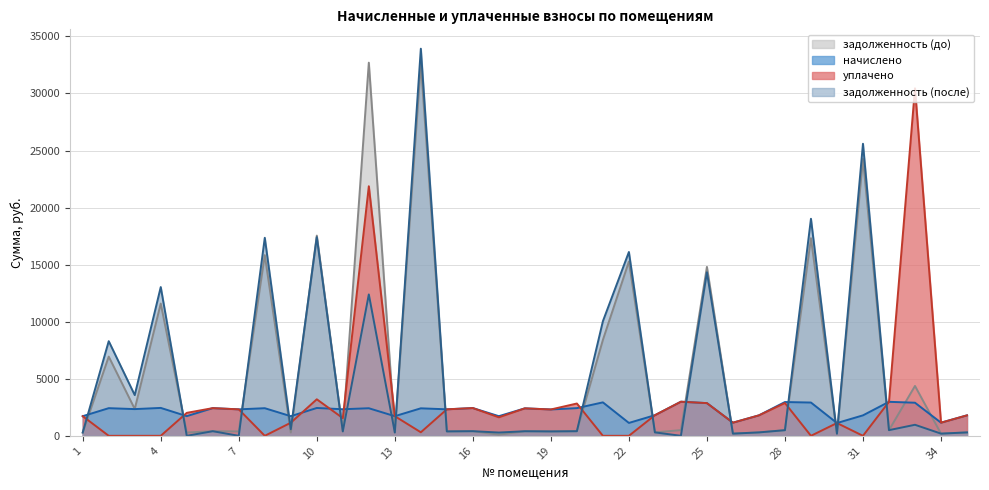

Where do уплачено and задолженность (после) first cross each other?

1 and 2